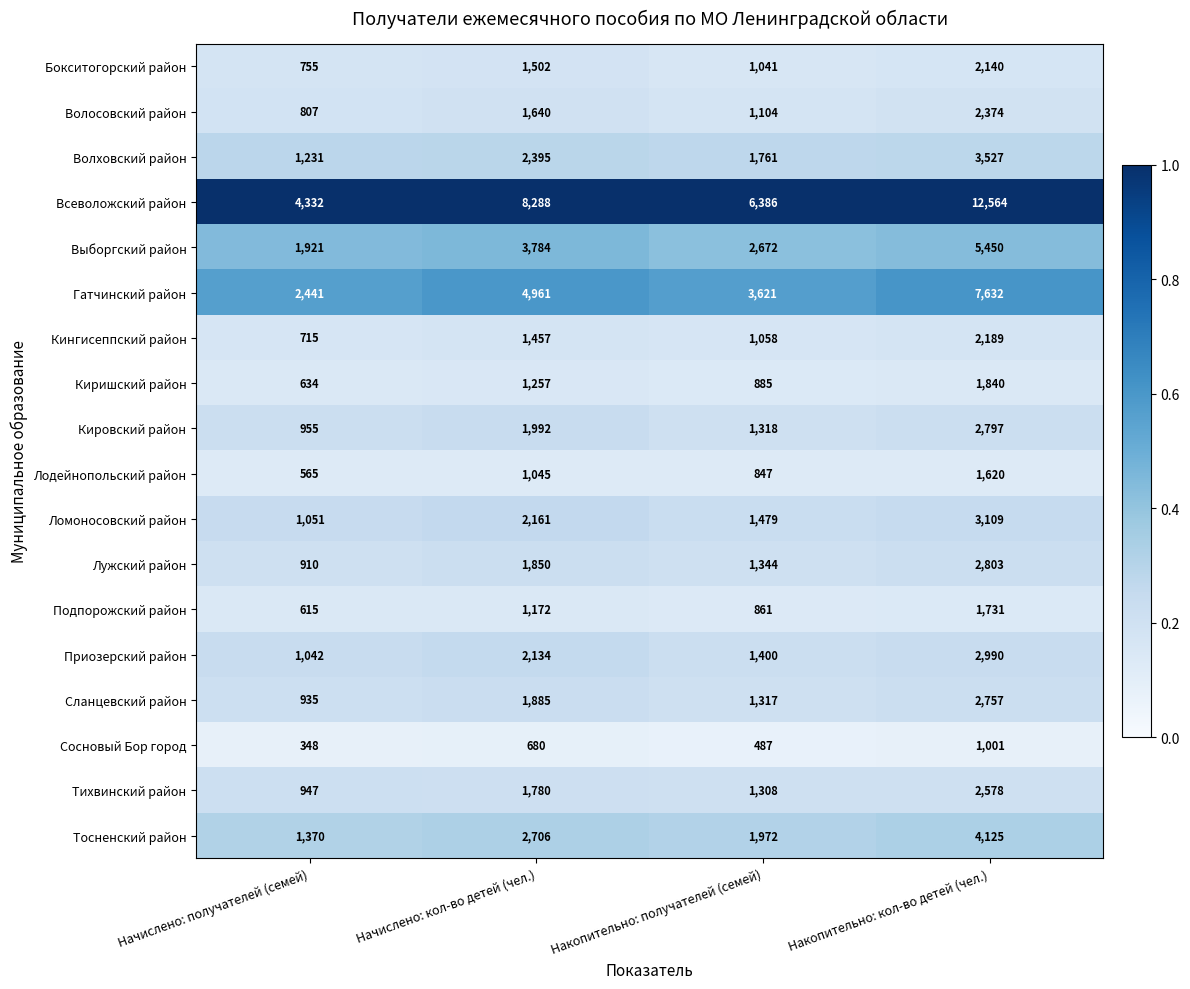

What is the spread (max minus min) of values at Начислено: получателей (семей)?

3984